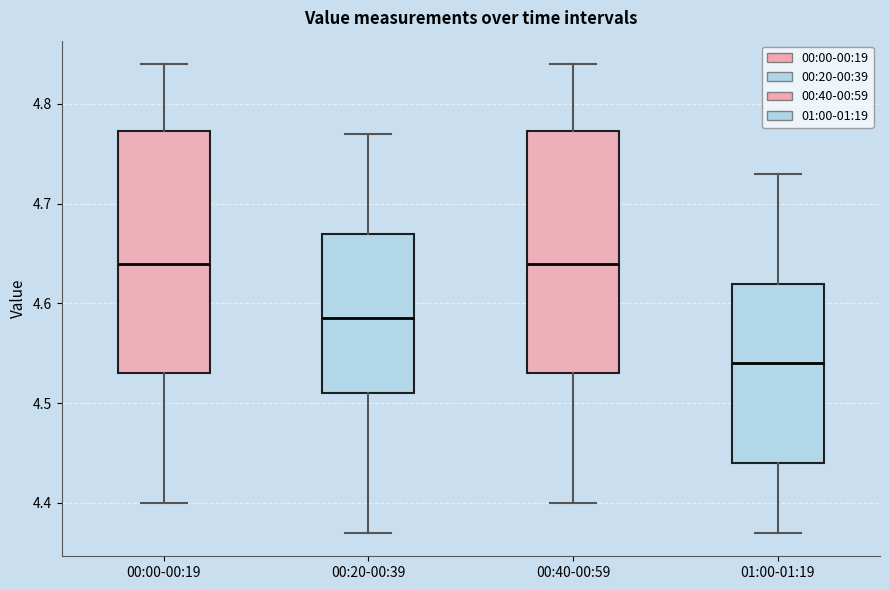

Which box has the lowest median line?

01:00-01:19